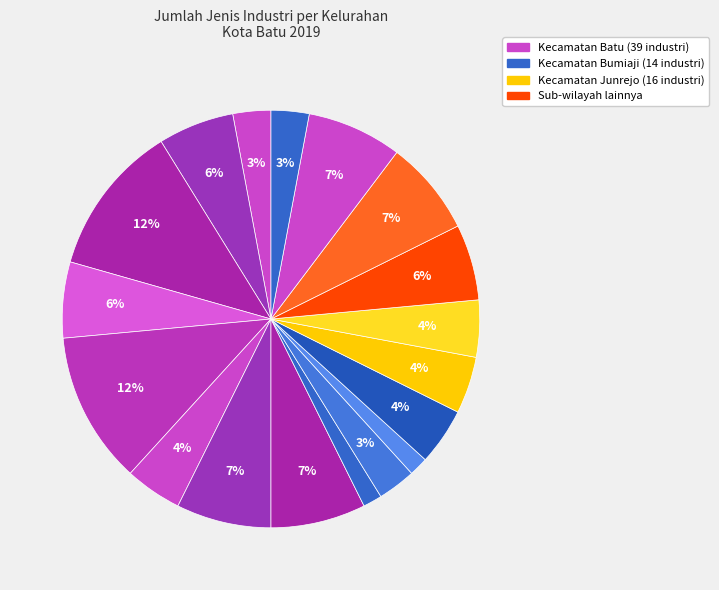

Does any single category account for the majority?

No